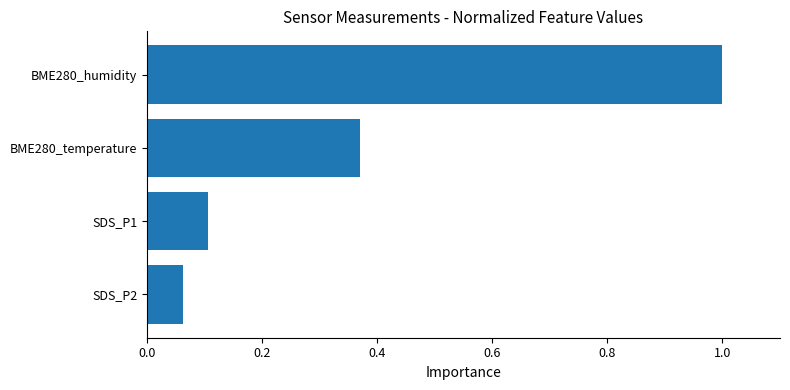

Rank the categories by value from lowest to highest.

SDS_P2, SDS_P1, BME280_temperature, BME280_humidity